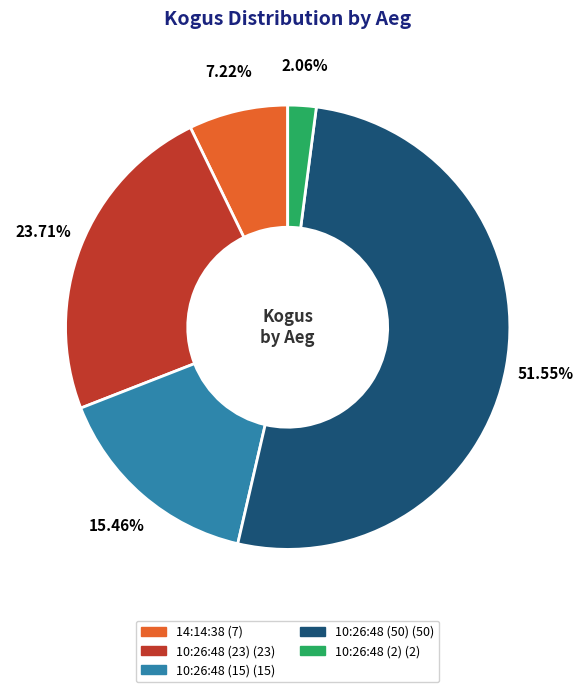

Which slice is the smallest?

10:26:48 (2)